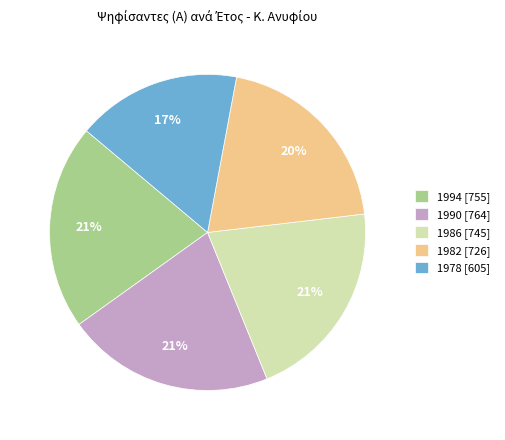

What is the ratio of the value at 1982 [726] to the value at 1990 [764]?

1.0